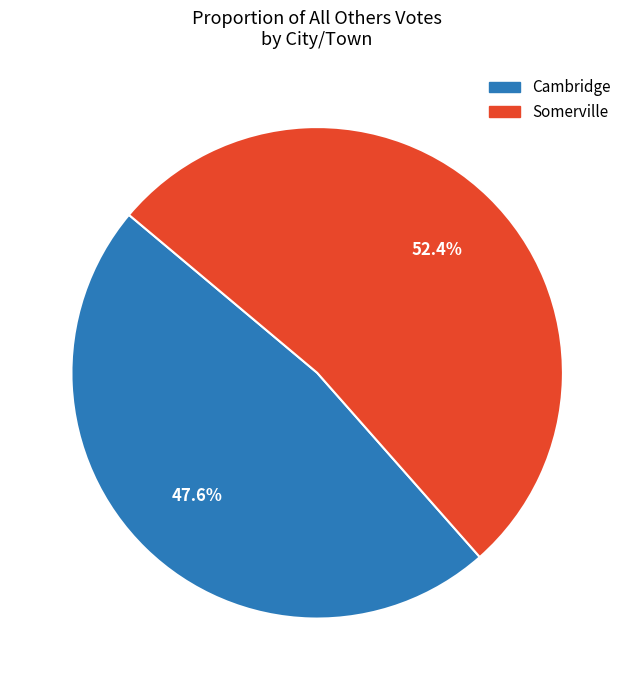

Which has a higher value, Cambridge or Somerville?

Somerville